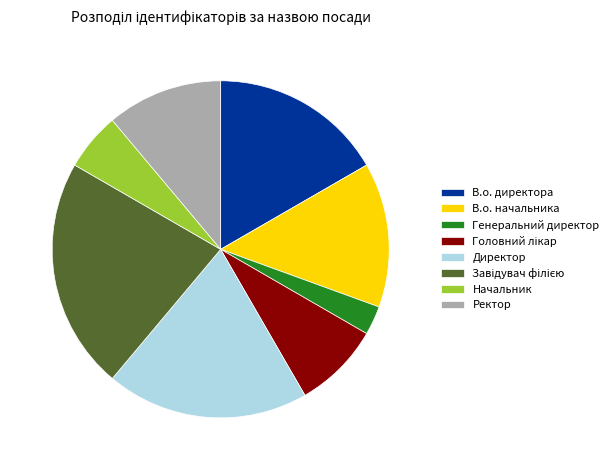

Count the number of slices in the pie.

8